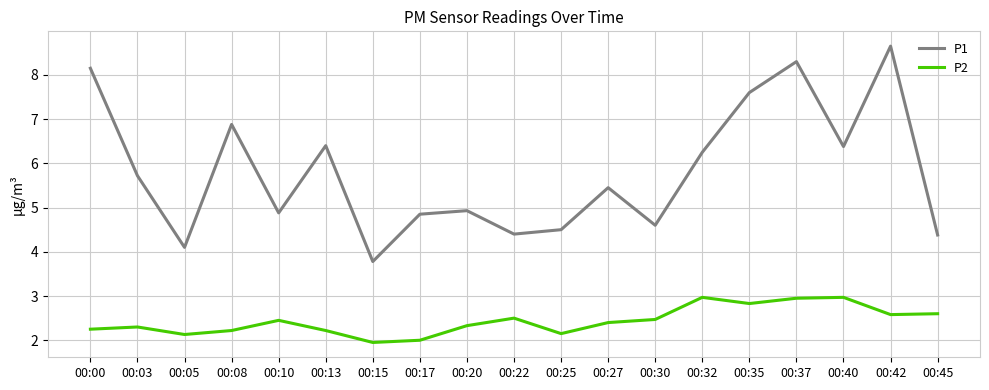

What is the sum of all P1 values?

110.2